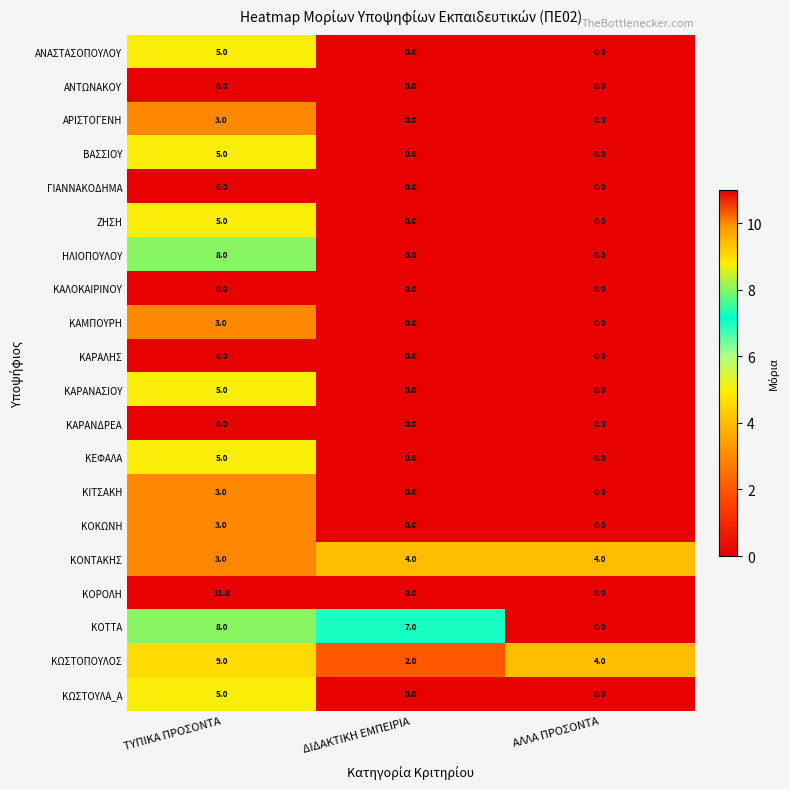

What is the highest value of the ΚΟΡΟΛΗ series?

11